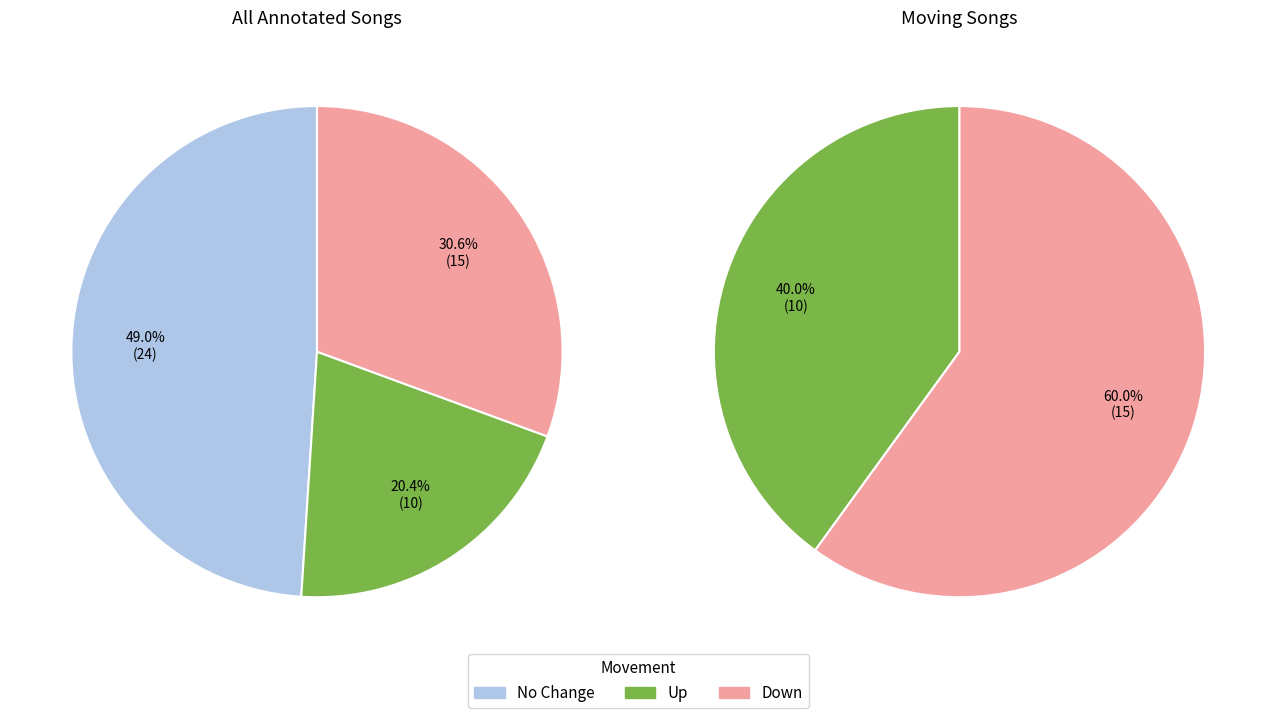

Does up represent more than half of the total?

No